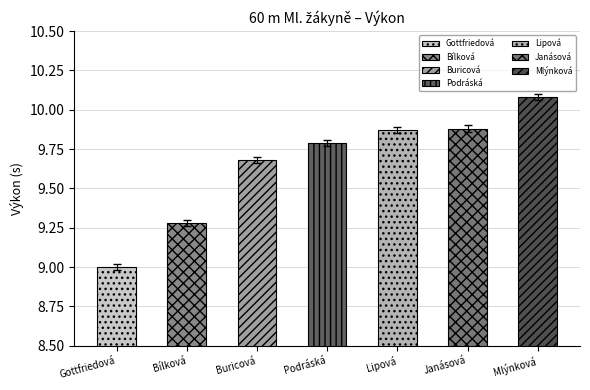

The value of Výkon at Buricová is 9.7. True or false?

True